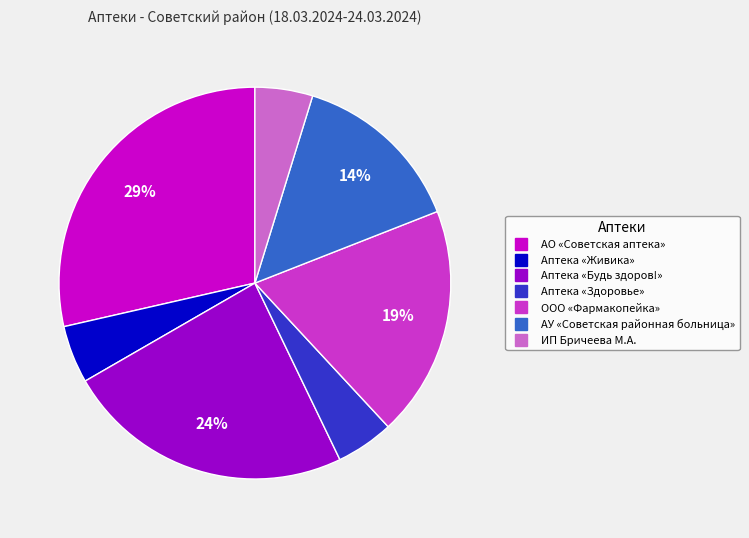

Combined, do Аптека «Будь здоров!» and АО «Советская аптека» account for over 50%?

Yes